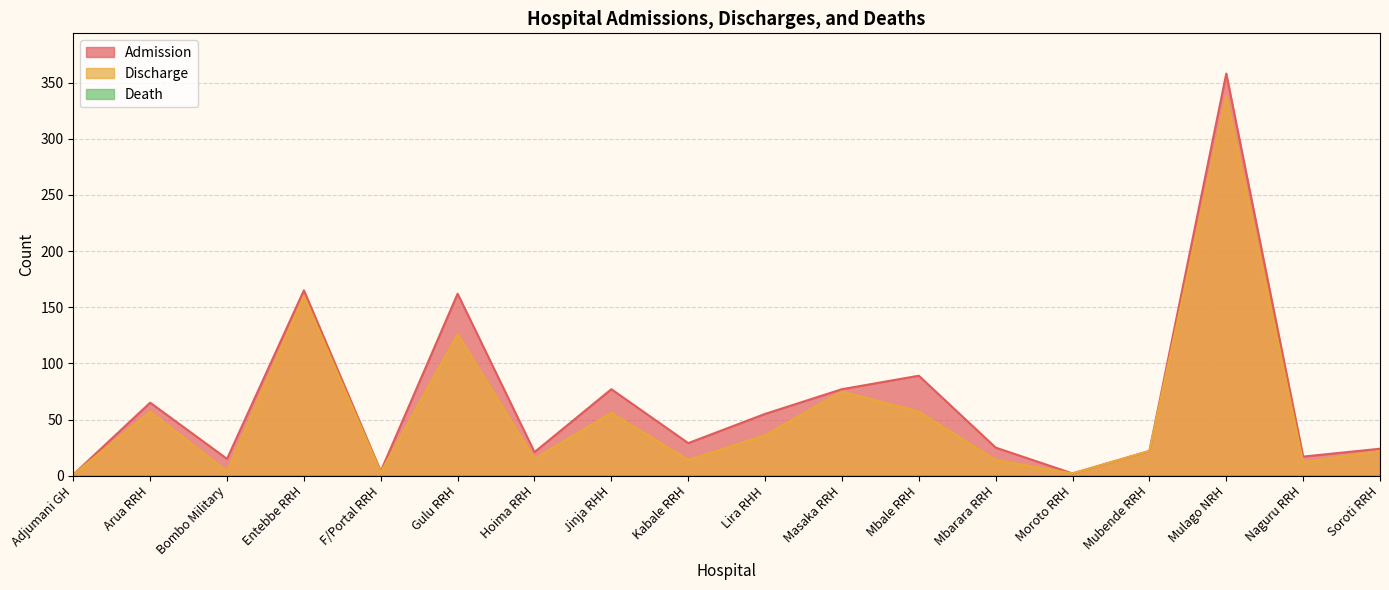

True or false: Discharge and Admission cross at least once.

False